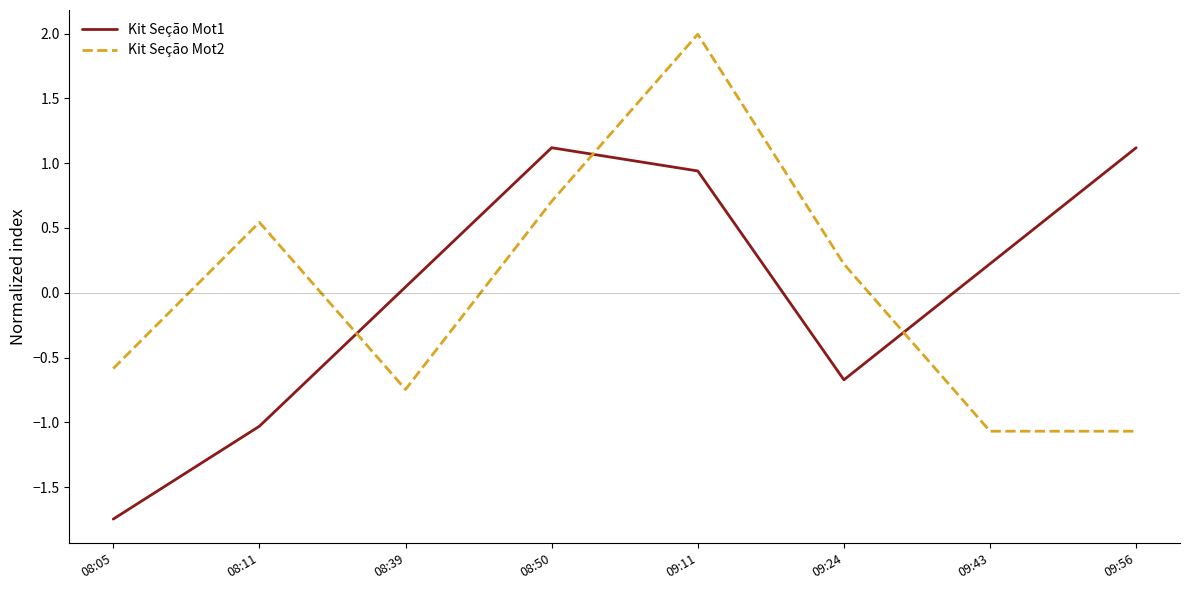

At how many categories does at least one series exceed 0?

7